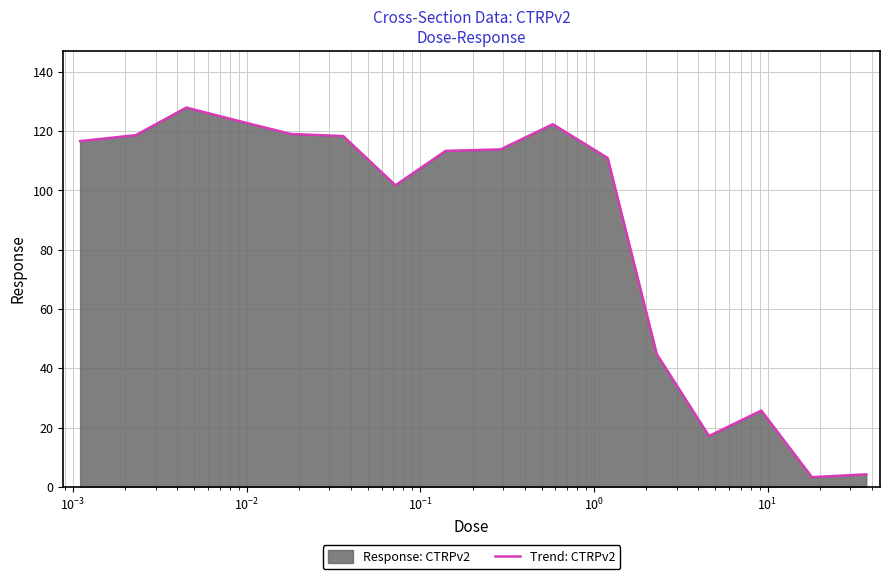

How many interior local valleys (lower than both neighbors) does the data have?

3